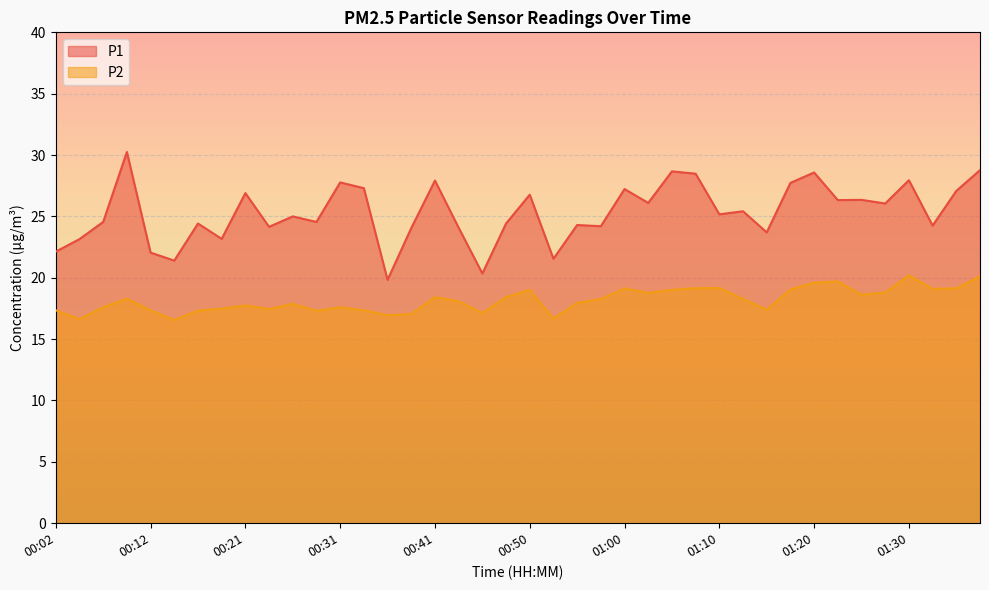

What is the greatest value displayed?

30.2